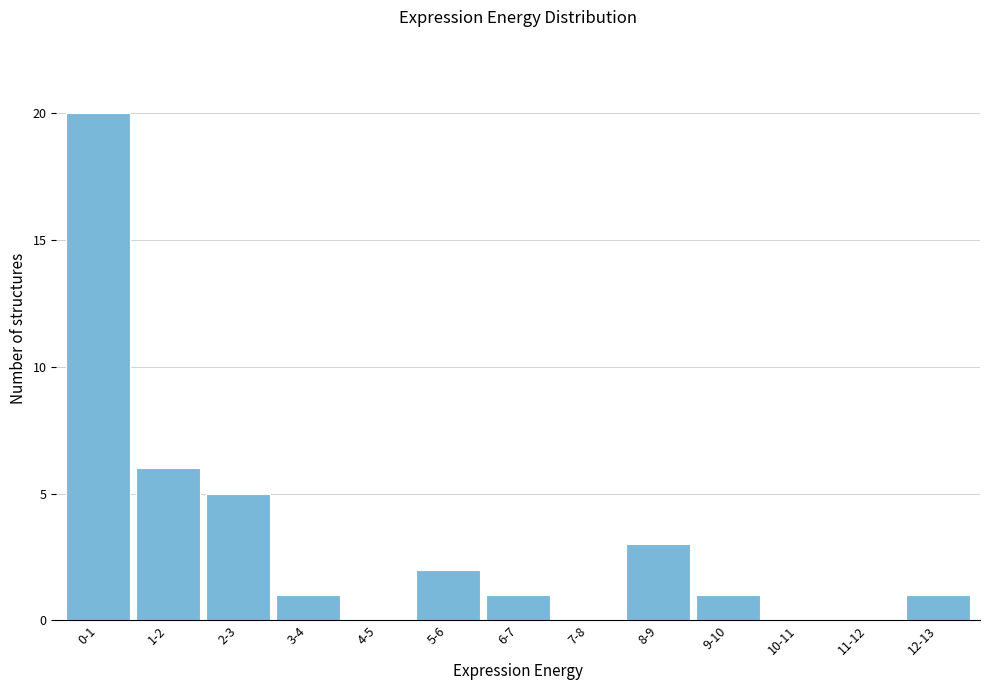

Reading left to right, transcribe all the data shown in this chart.

0-1=20	1-2=6	2-3=5	3-4=1	4-5=0	5-6=2	6-7=1	7-8=0	8-9=3	9-10=1	10-11=0	11-12=0	12-13=1